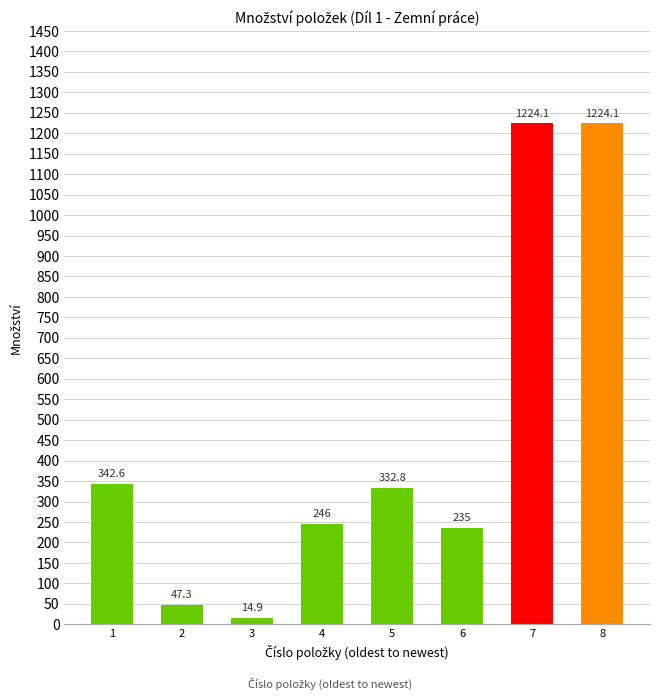

Reading left to right, what are all the values shown in this chart?

1=342.6	2=47.3	3=14.9	4=246.0	5=332.8	6=235.0	7=1224.1	8=1224.1